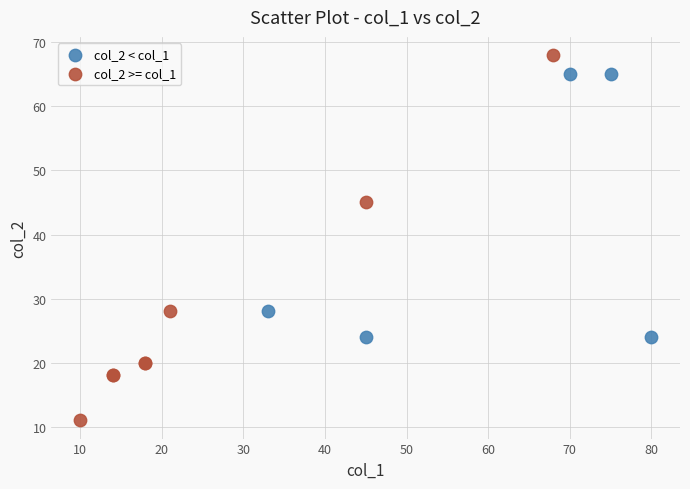

Which series contains the lowest Y value?

col_2 >= col_1